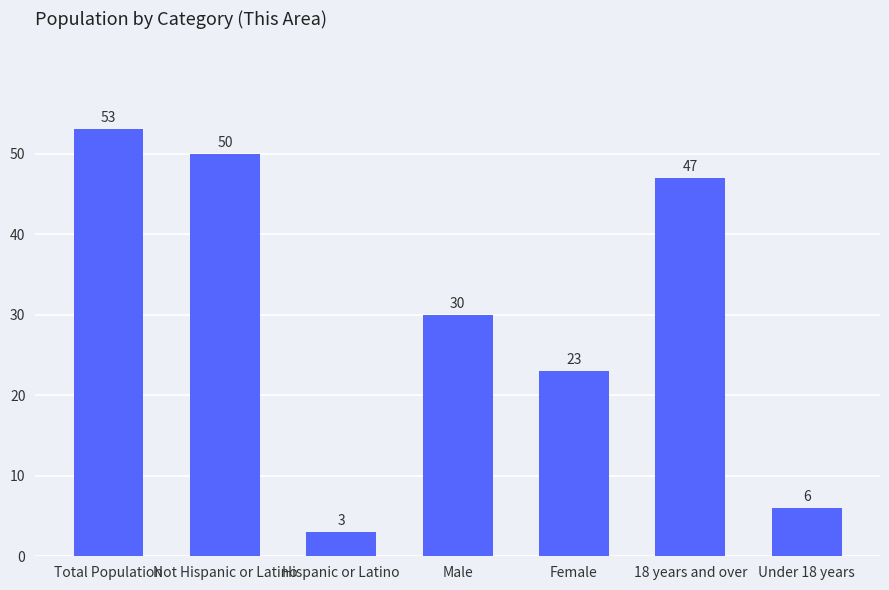

How many bars are there in total?

7